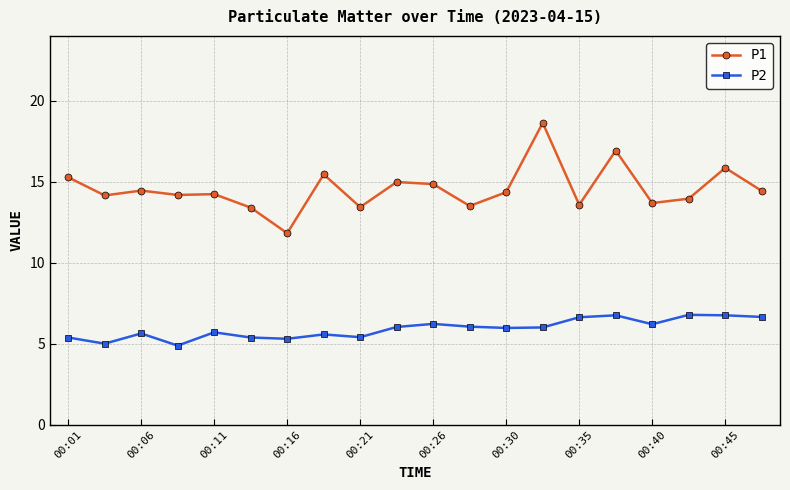

What is the value of the P2 point at the 10th from the left?

6.0